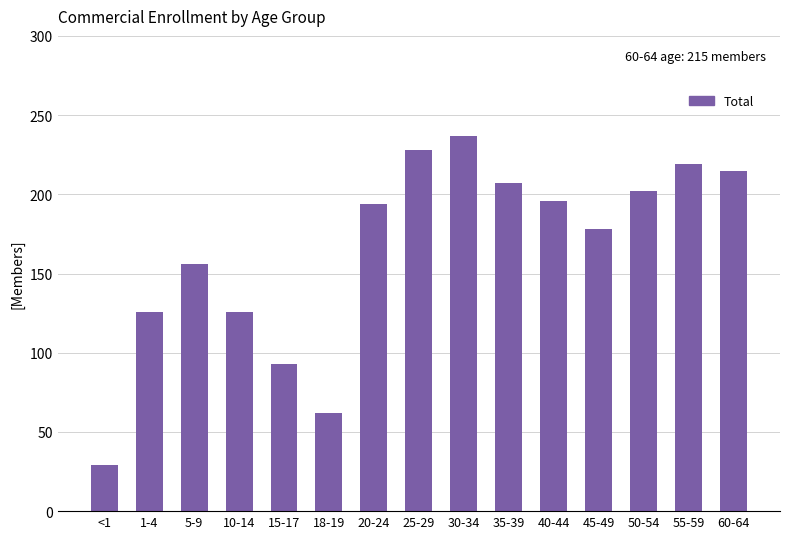

Which label corresponds to the largest value in the chart?

30-34